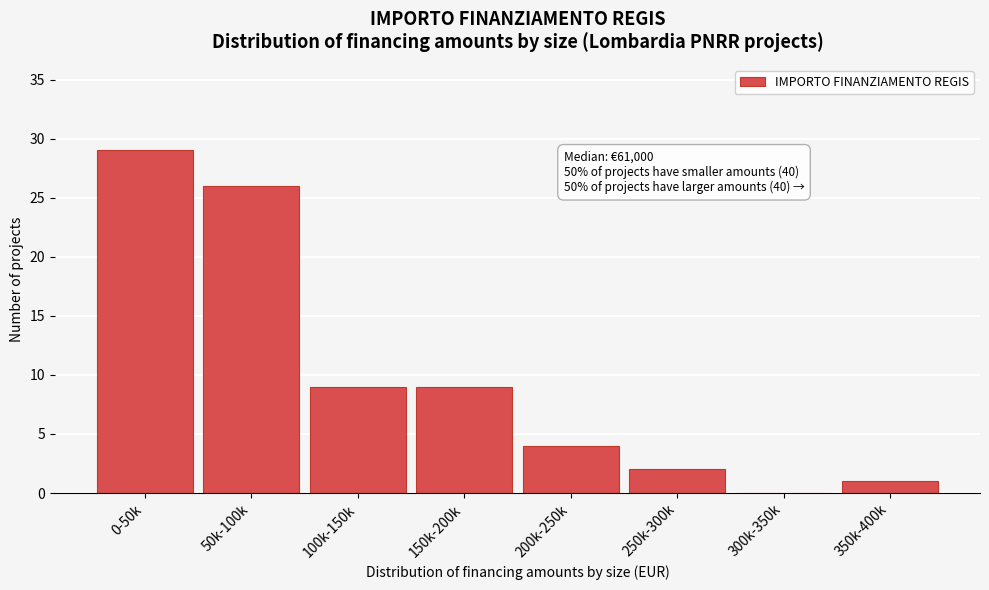

Reading left to right, what are all the values shown in this chart?

0-50k=29	50k-100k=26	100k-150k=9	150k-200k=9	200k-250k=4	250k-300k=2	300k-350k=0	350k-400k=1